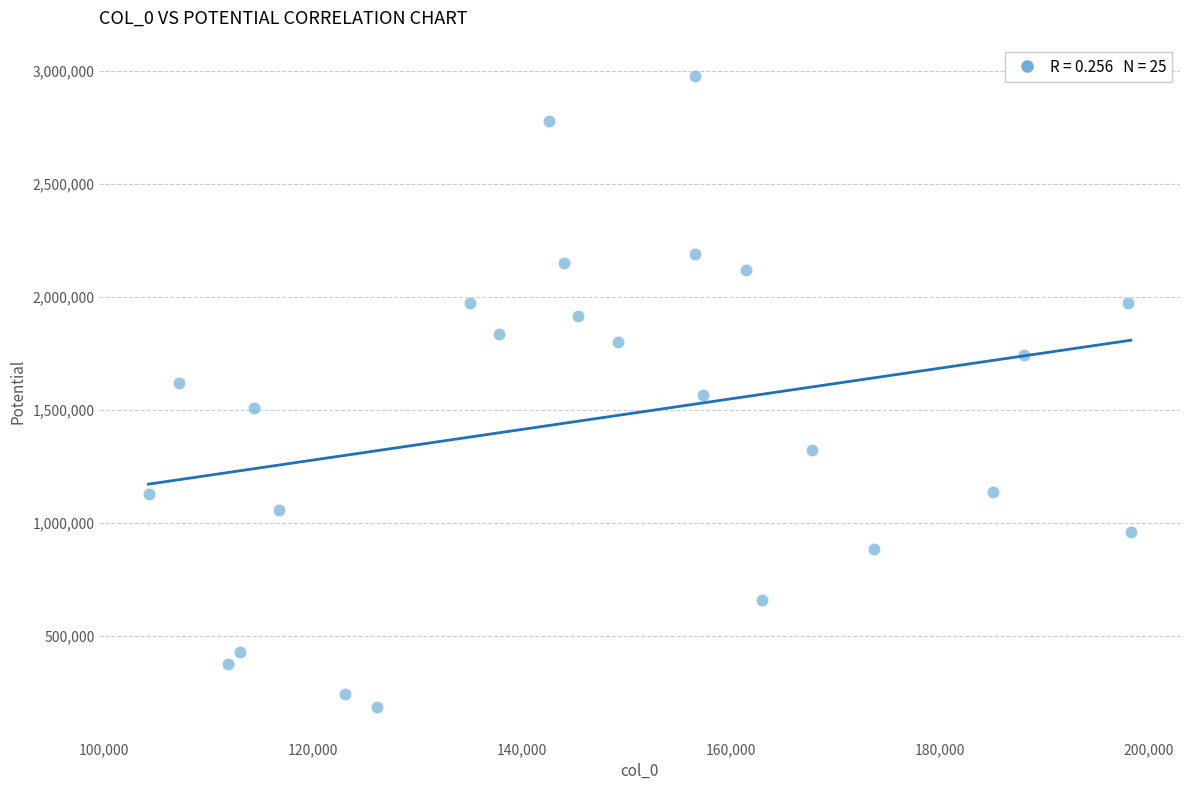

What is the range of X values (max minus min)?

93982